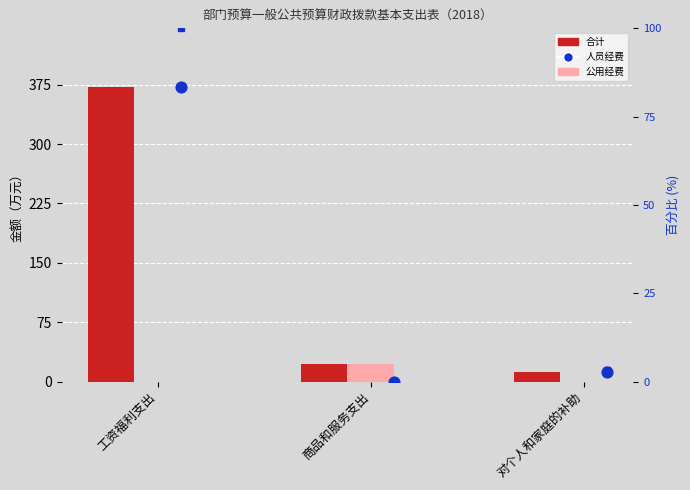

At how many categories does at least one series exceed 197?

1